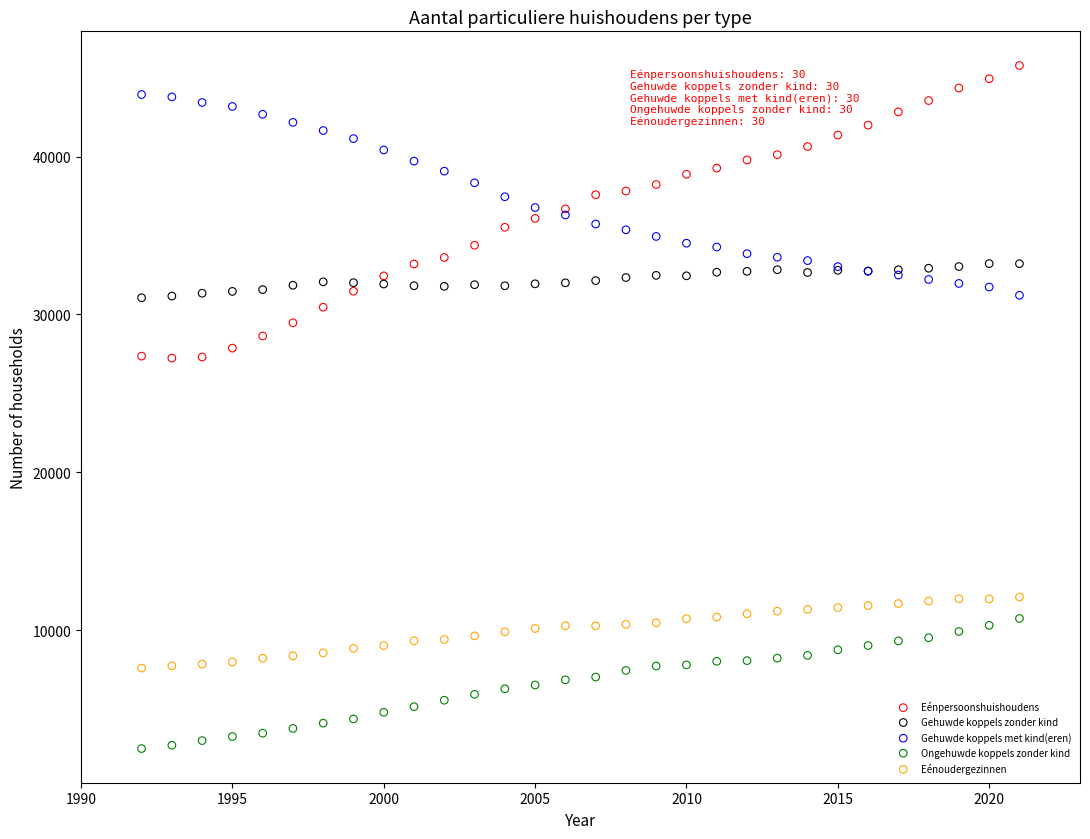

Which series has the widest spread of Y values?

Eénpersoonshuishoudens